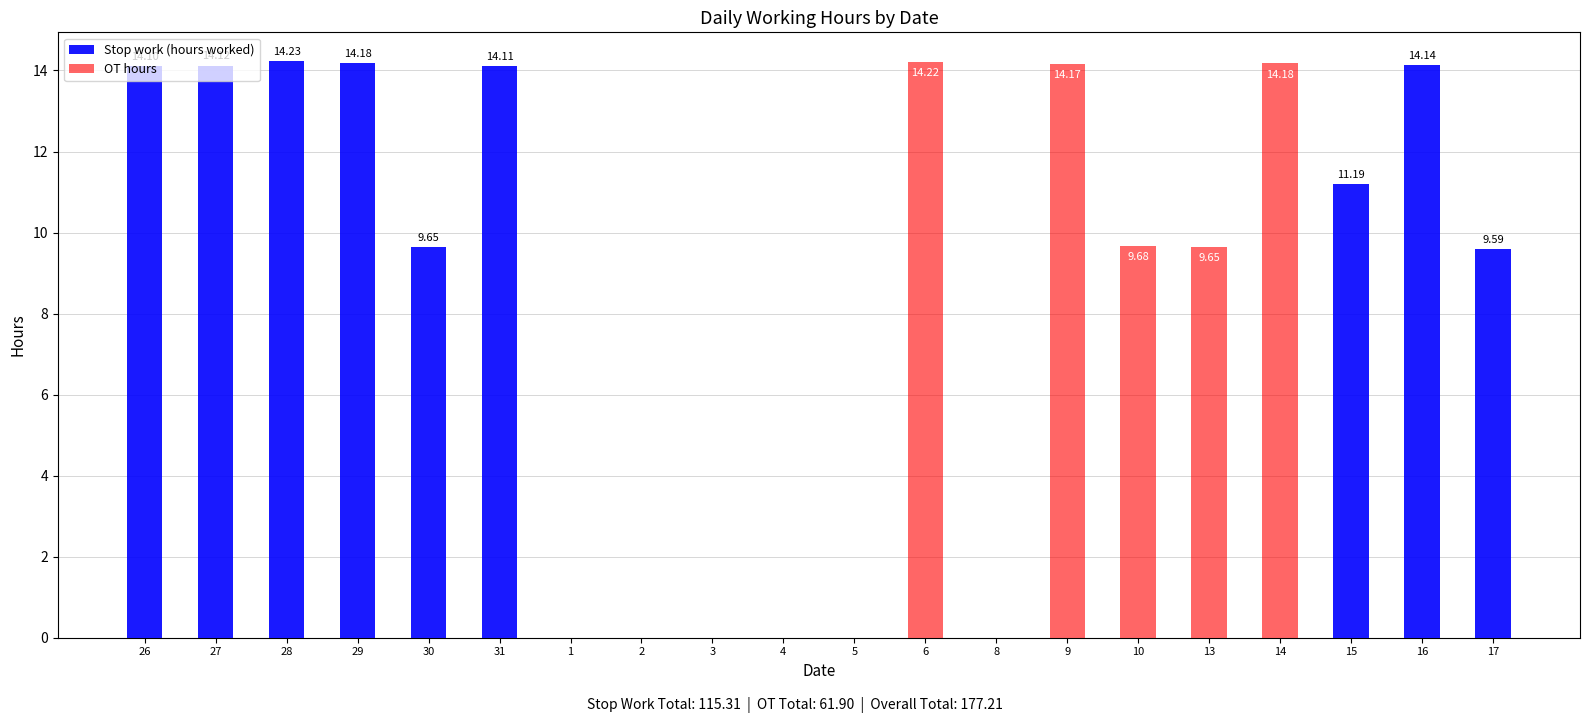

What are all the series names shown in the legend?

Stop work (hours worked), OT hours